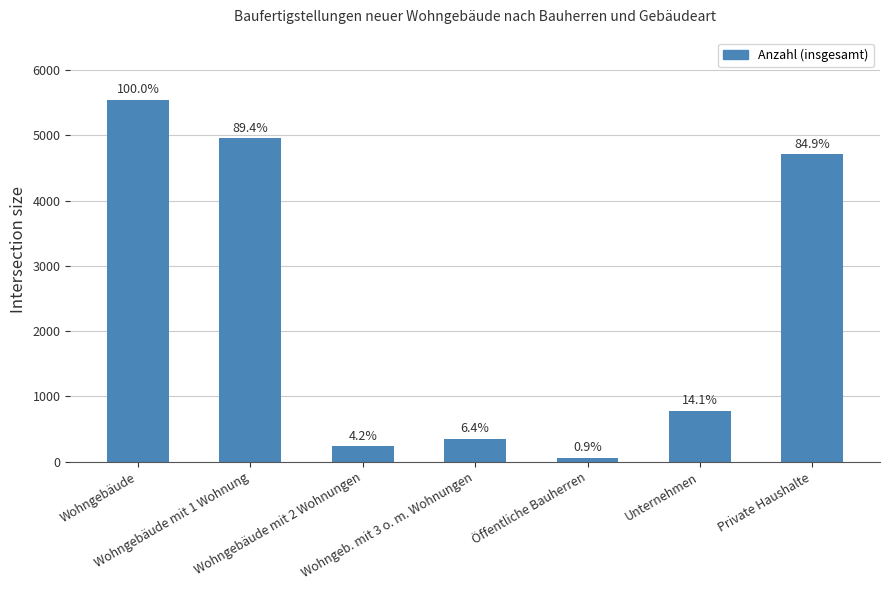

Between Wohngeb. mit 3 o. m. Wohnungen and Öffentliche Bauherren, which is larger?

Wohngeb. mit 3 o. m. Wohnungen